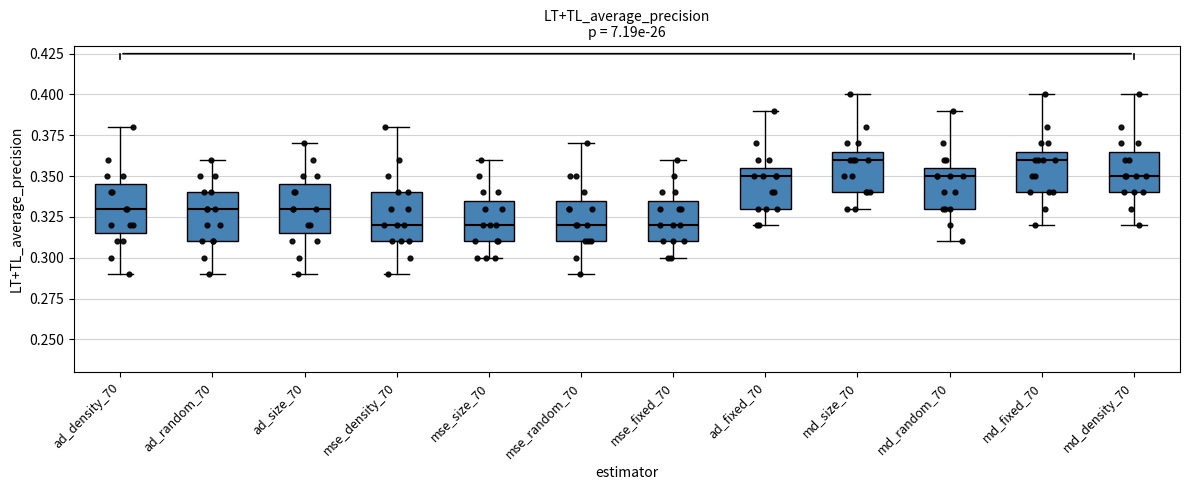

Reading left to right, transcribe this box plot: for each box, give where its median line is, the range the box spans, and where its two whiskers end, as read against the y-axis. The values are not printed on the chart, so give them approximately, as read against the axis.

ad_density_70: median 0.330, box 0.315 to 0.345, whiskers 0.290 to 0.380
ad_random_70: median 0.330, box 0.310 to 0.340, whiskers 0.290 to 0.360
ad_size_70: median 0.330, box 0.315 to 0.345, whiskers 0.290 to 0.370
mse_density_70: median 0.320, box 0.310 to 0.340, whiskers 0.290 to 0.380
mse_size_70: median 0.320, box 0.310 to 0.335, whiskers 0.300 to 0.360
mse_random_70: median 0.320, box 0.310 to 0.335, whiskers 0.290 to 0.370
mse_fixed_70: median 0.320, box 0.310 to 0.335, whiskers 0.300 to 0.360
ad_fixed_70: median 0.350, box 0.330 to 0.355, whiskers 0.320 to 0.390
md_size_70: median 0.360, box 0.340 to 0.365, whiskers 0.330 to 0.400
md_random_70: median 0.350, box 0.330 to 0.355, whiskers 0.310 to 0.390
md_fixed_70: median 0.360, box 0.340 to 0.365, whiskers 0.320 to 0.400
md_density_70: median 0.350, box 0.340 to 0.365, whiskers 0.320 to 0.400